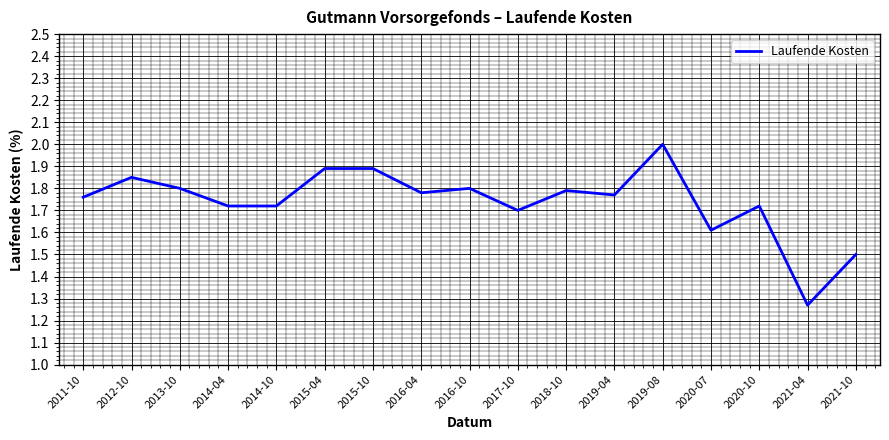

True or false: there are more than 2 points higher than both neighbors.

True